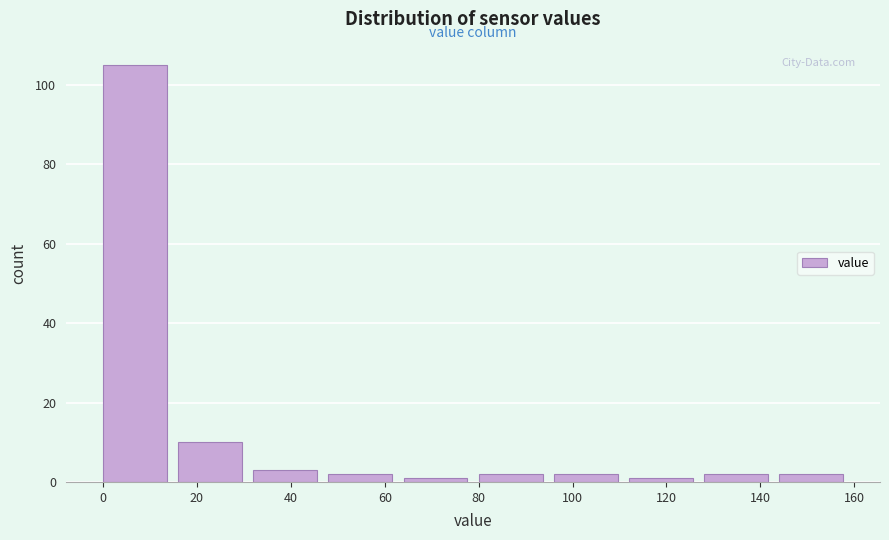

Reading left to right, transcribe this chart: for each bar, give the range it covers on the x-axis and its height. The values are not printed on the chart, so give them approximately, as read against the axis.

0 to 16: 106
16 to 32: 10
32 to 48: 4
48 to 64: 2
64 to 80: under 2
80 to 96: 2
96 to 112: 2
112 to 128: under 2
128 to 144: 2
144 to 160: 2